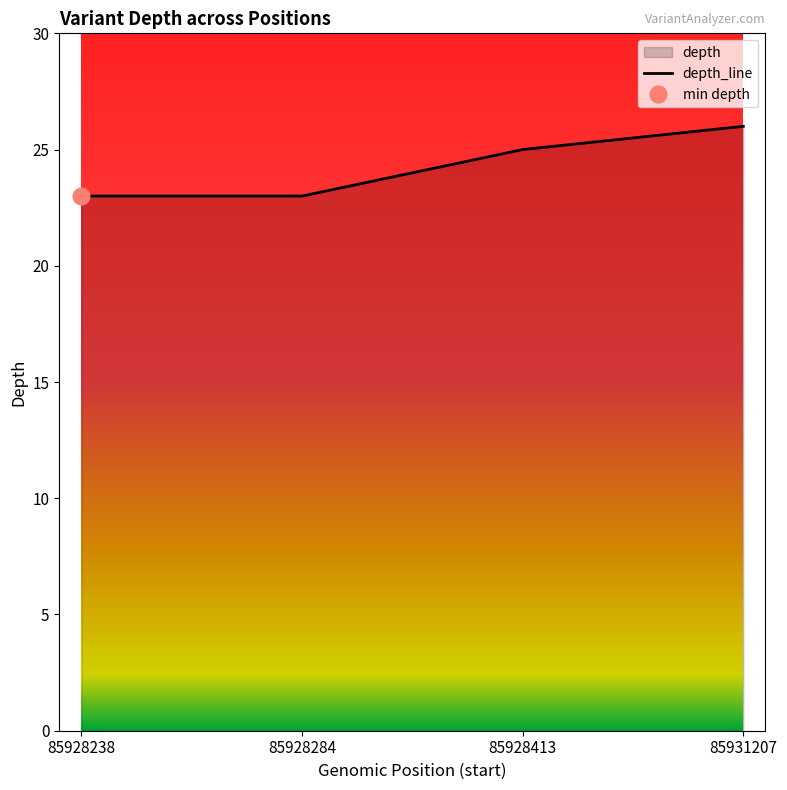

List the labels in order of value, largest first.

85931207, 85928413, 85928238, 85928284